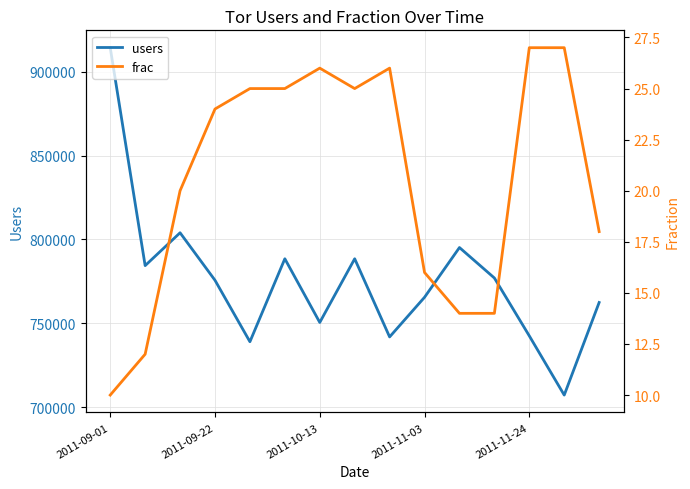

In frac, how many points are lower than both neighbors (excluding endpoints)?

1